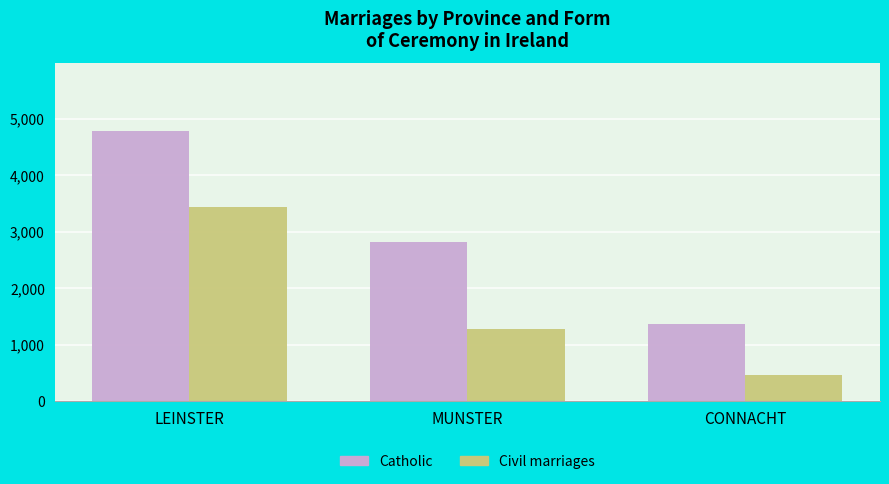

Which category has the highest value in the Civil marriages series?

LEINSTER